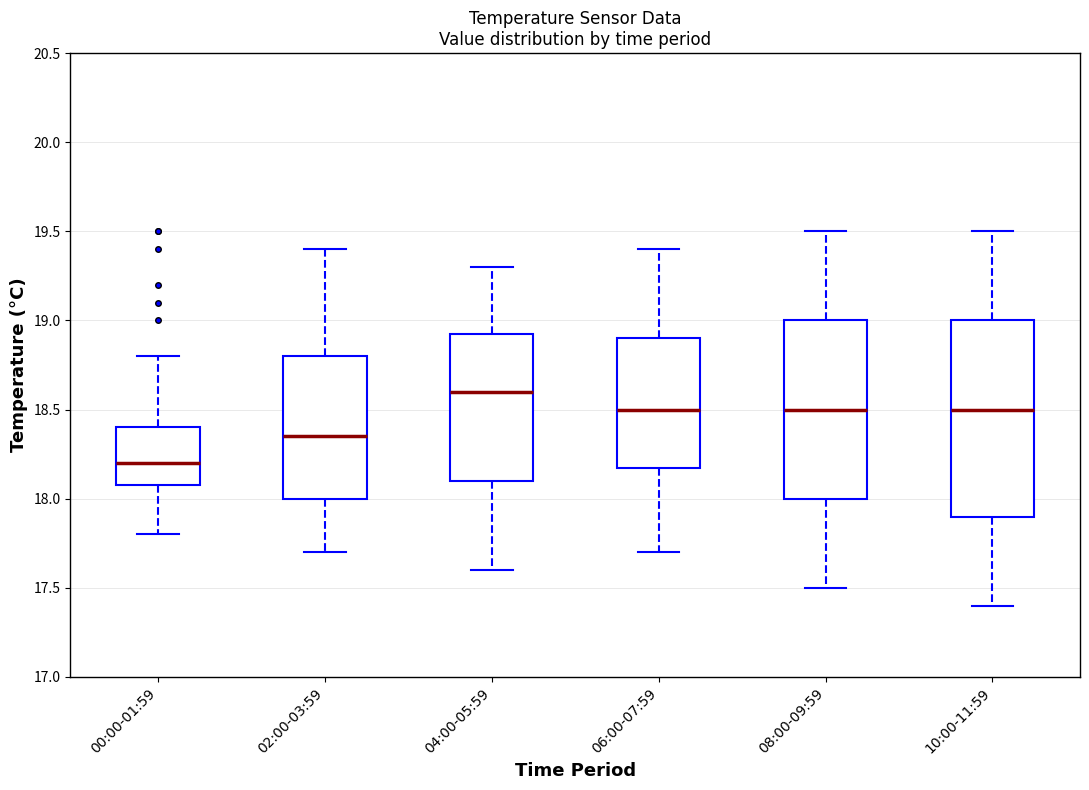

Which box is the tallest, from its lower edge to its upper edge?

10:00-11:59